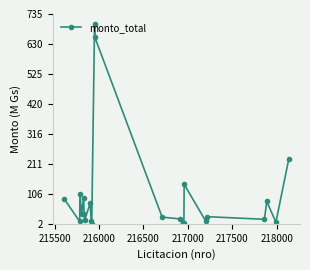

What is the difference between the maximum and minimum values?

698.0